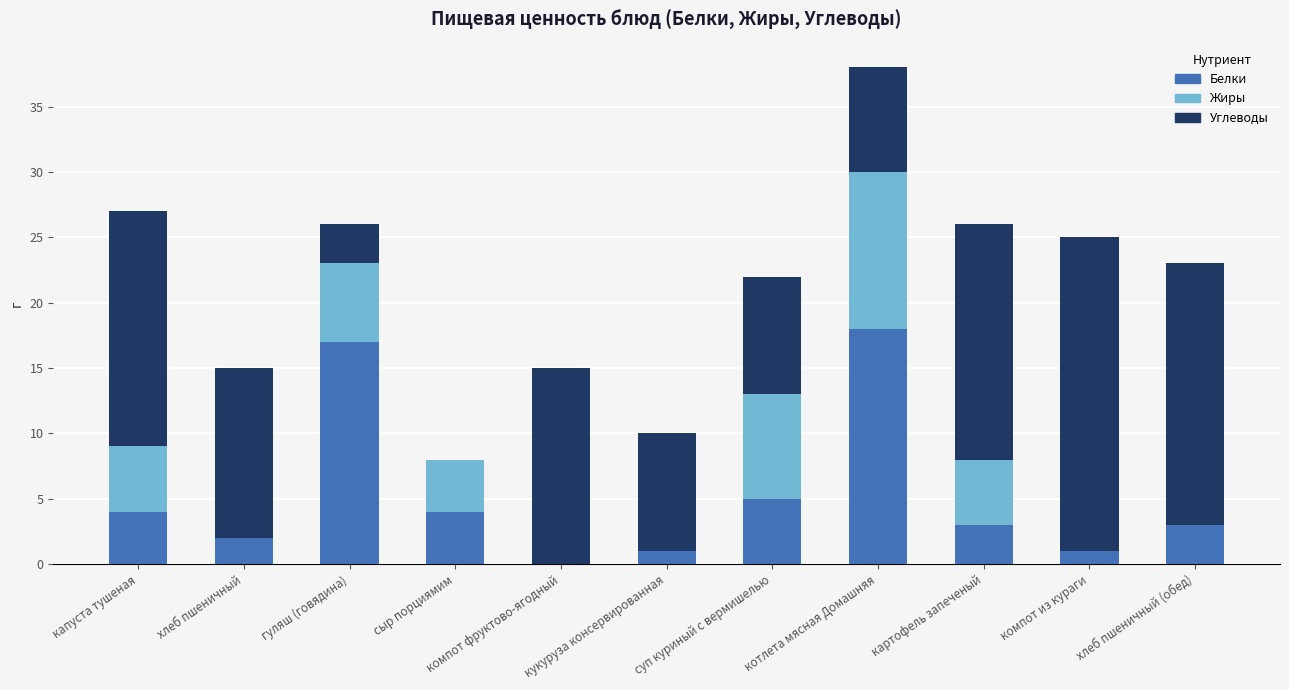

What is the sum of all Белки values?

58